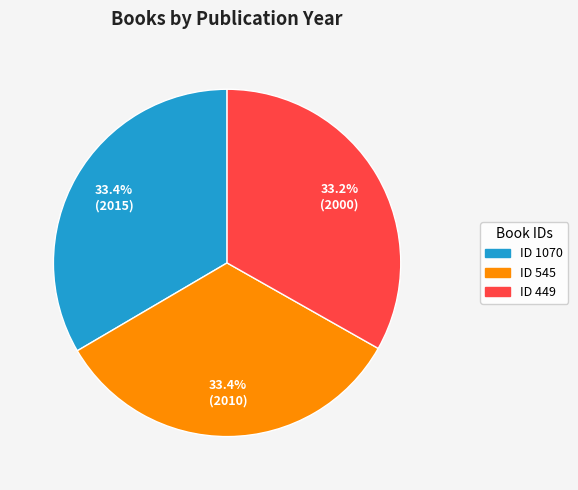

Is the sum of ID 1070 and ID 449 greater than half?

Yes